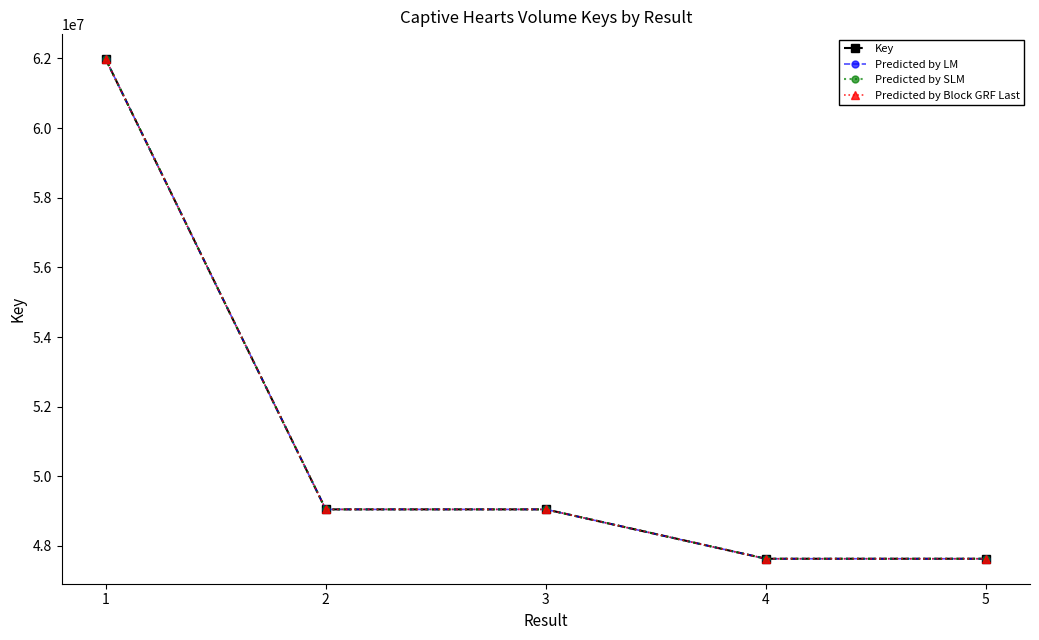

How many lines are shown in the chart?

4